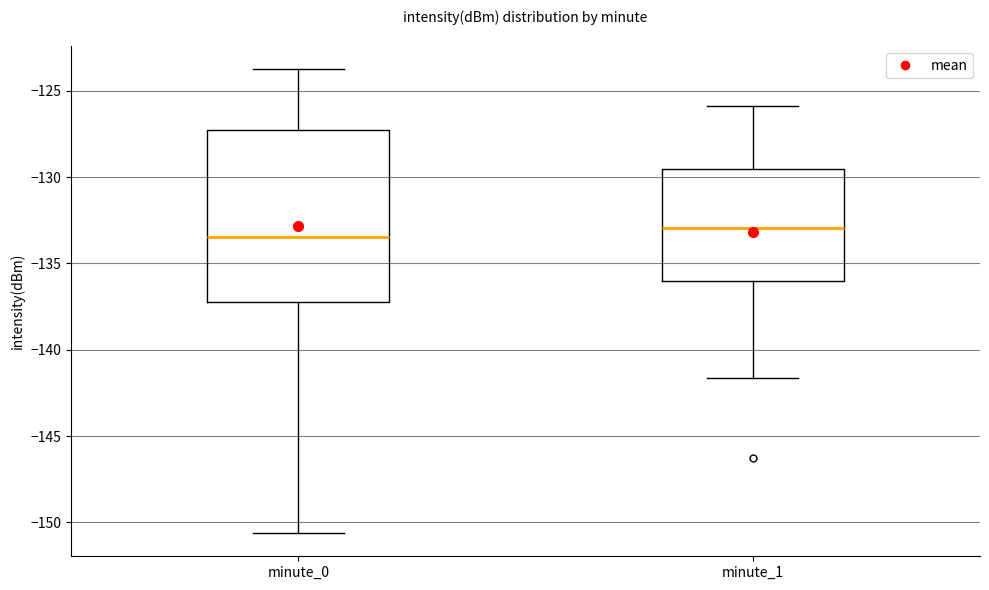

Where is the lower edge of the box for minute_0 on the y-axis? The values are not printed on the chart, so give them approximately, as read against the axis.

-137.0